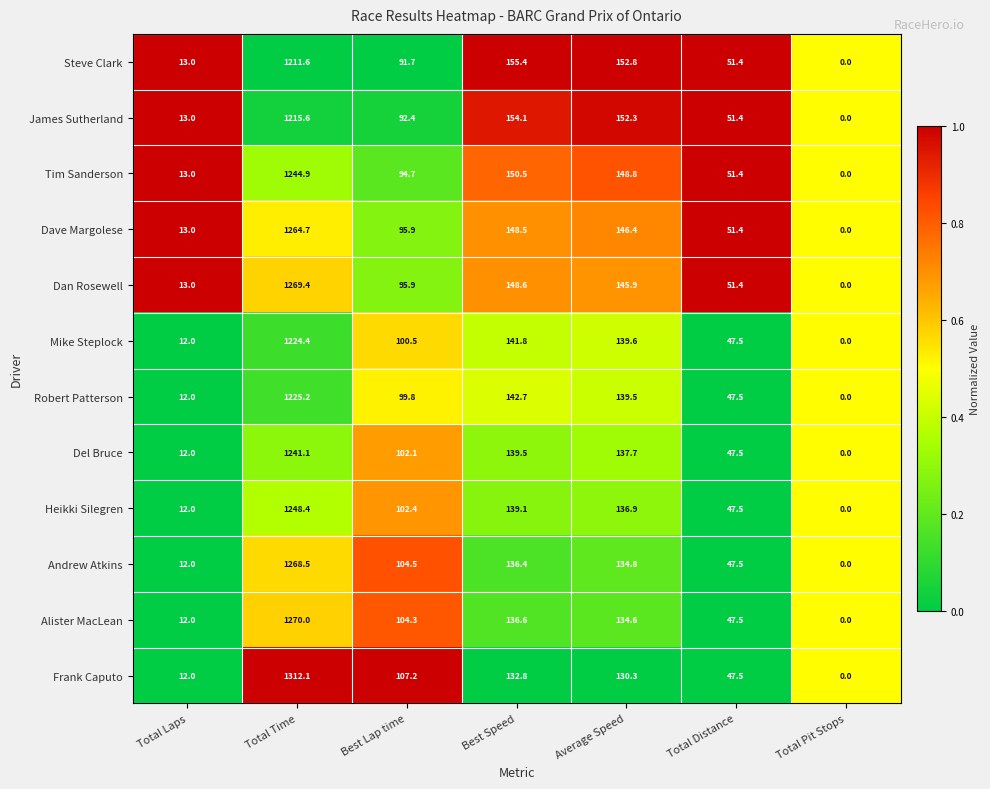

What is the greatest value displayed?

1312.1